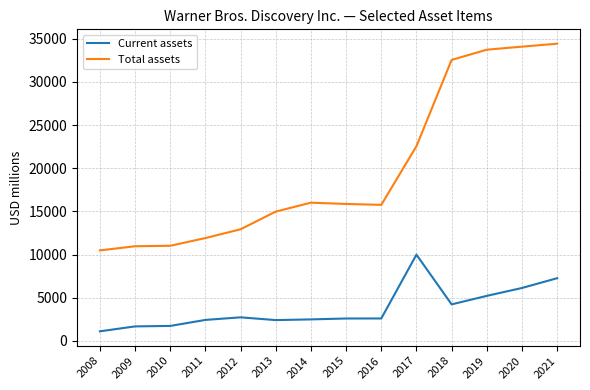

Between 2008 and 2014, which series saw the biggest shift?

Total assets